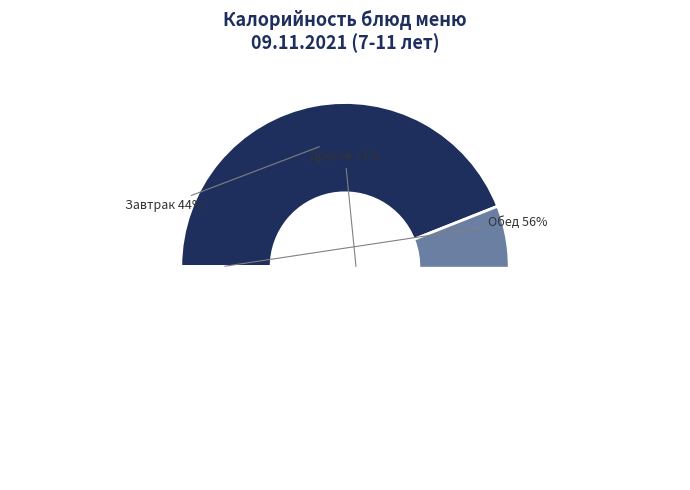

Which slice is the largest?

Плов из птицы